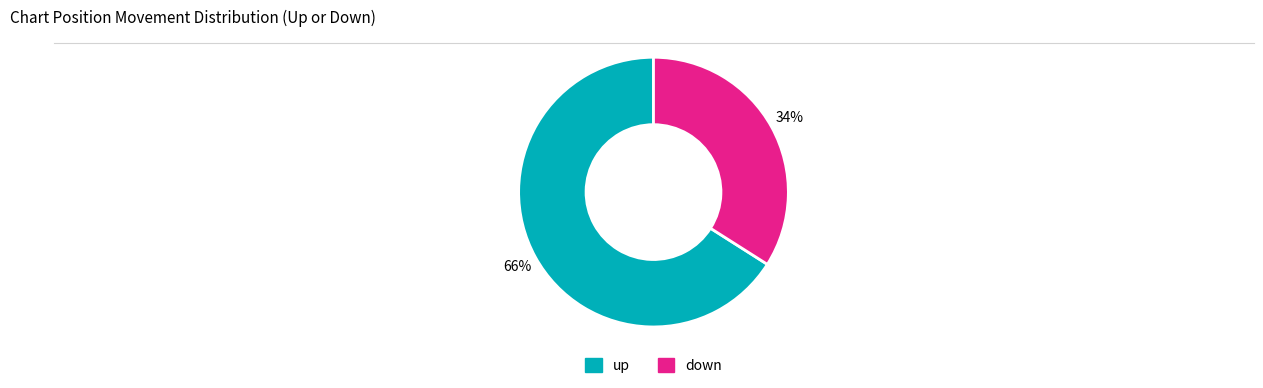

What is the ratio of the value at up to the value at down?

1.9